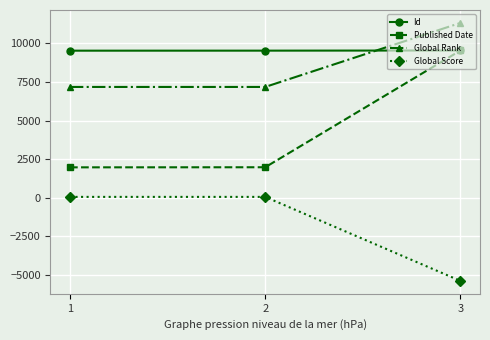

What is the value of the Id point at the 1st from the left?

9531